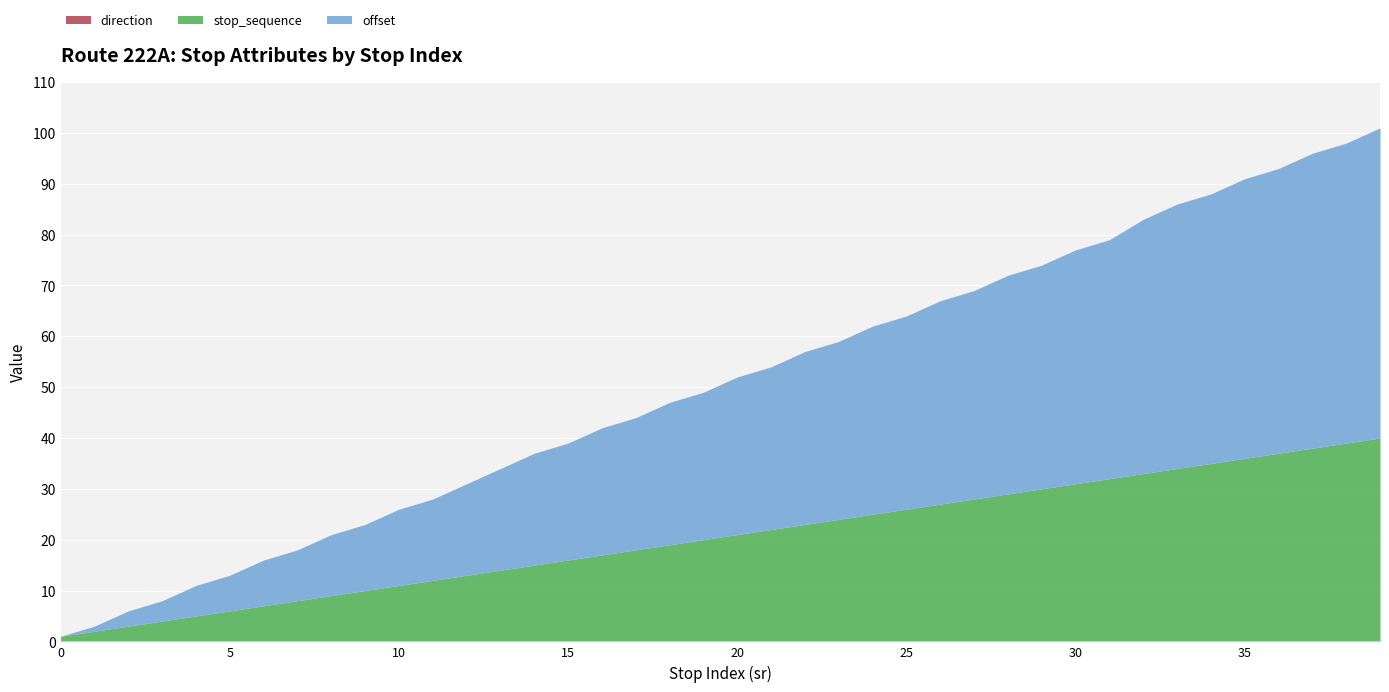

The offset series shows 1 at 3. True or false?

False